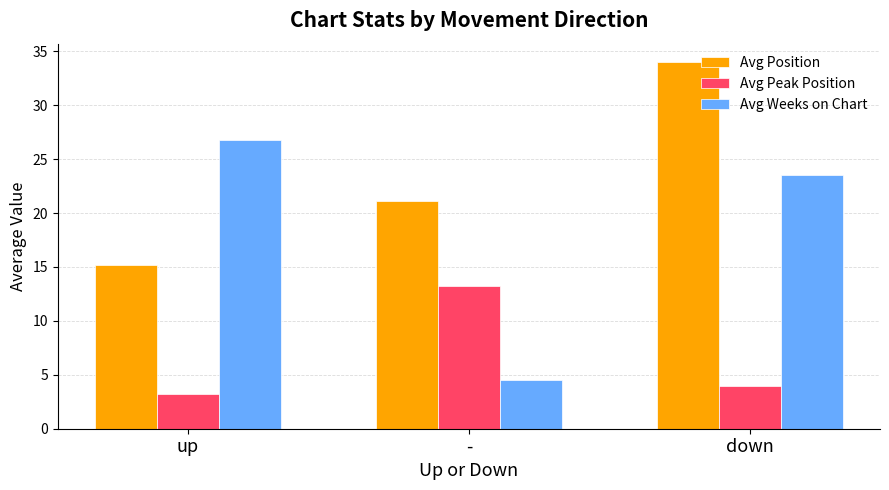

Does the chart contain any negative values?

No